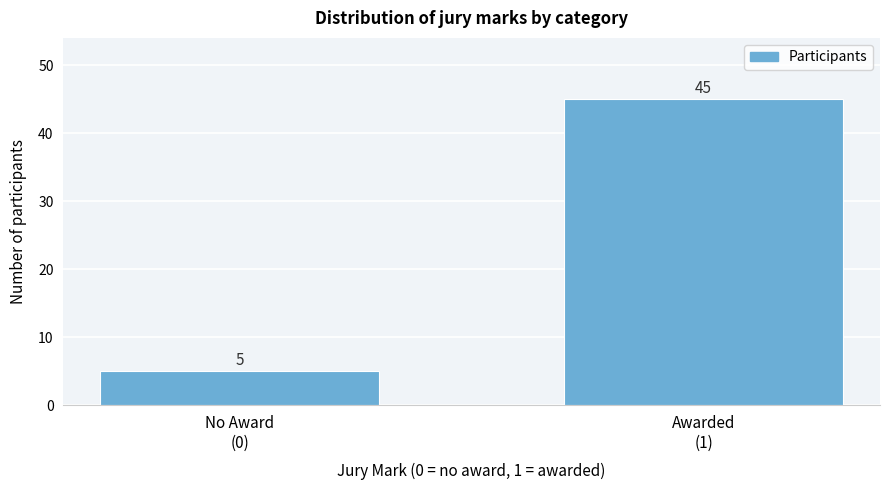

Reading left to right, extract all data points from this chart.

5	45